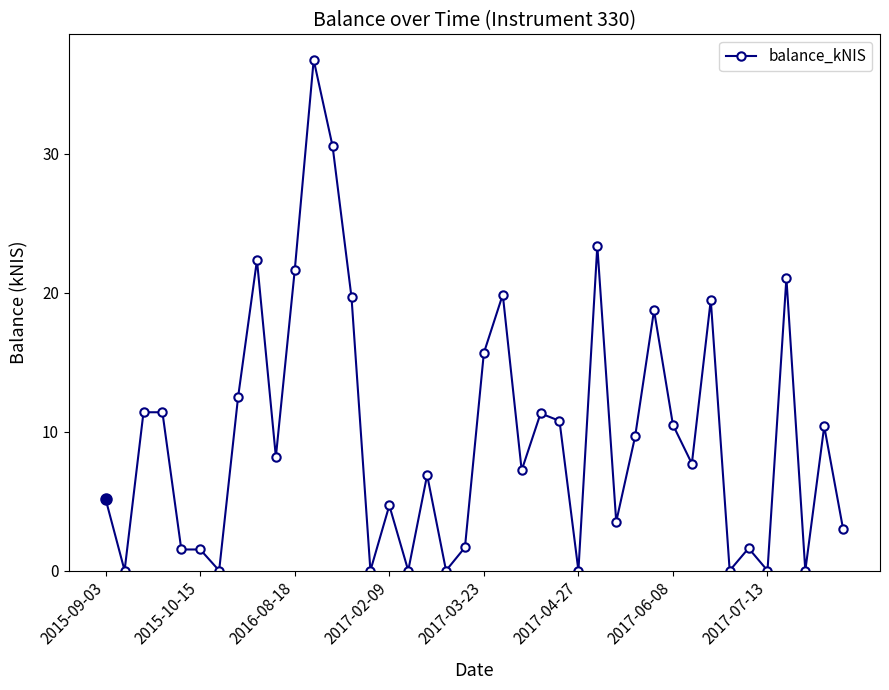

What is the value of the 12th point from the left?

36.8